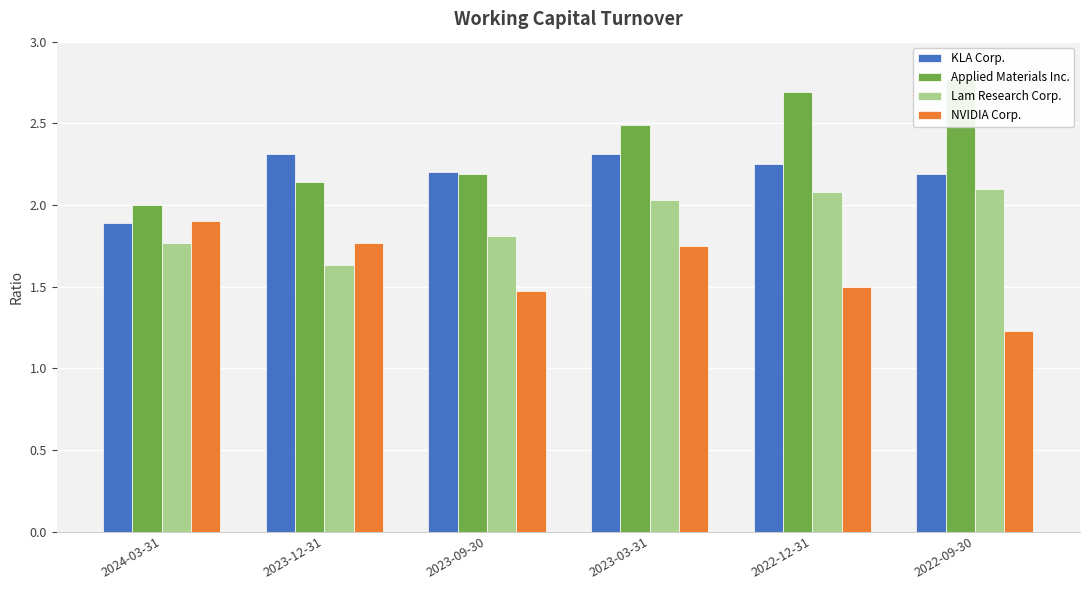

Reading left to right, transcribe all the data shown in this chart.

KLA Corp.: 1.9	2.3	2.2	2.3	2.2	2.2
Applied Materials Inc.: 2.0	2.1	2.2	2.5	2.7	2.8
Lam Research Corp.: 1.8	1.6	1.8	2.0	2.1	2.1
NVIDIA Corp.: 1.9	1.8	1.5	1.8	1.5	1.2